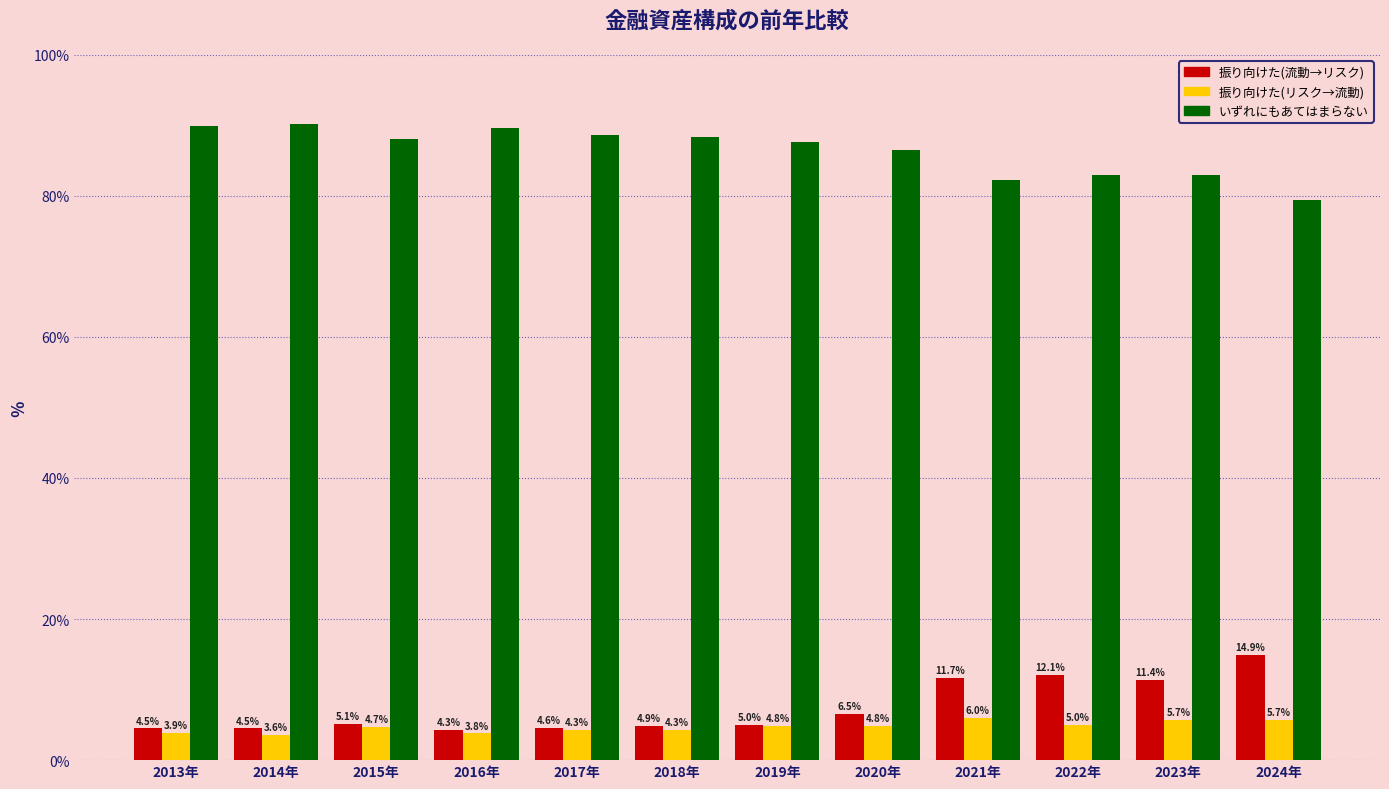

What is the label of the 6th bar from the right?

2019年